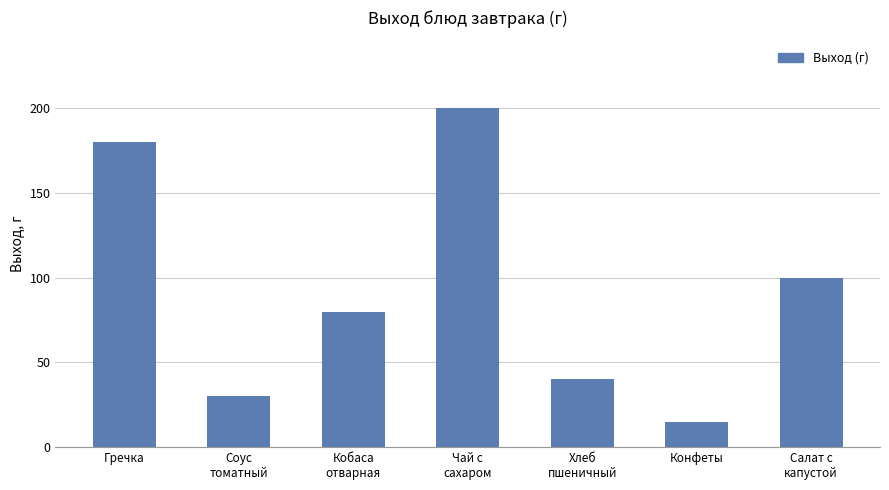

The chart shows a value of 40 at Хлеб
пшеничный. True or false?

True